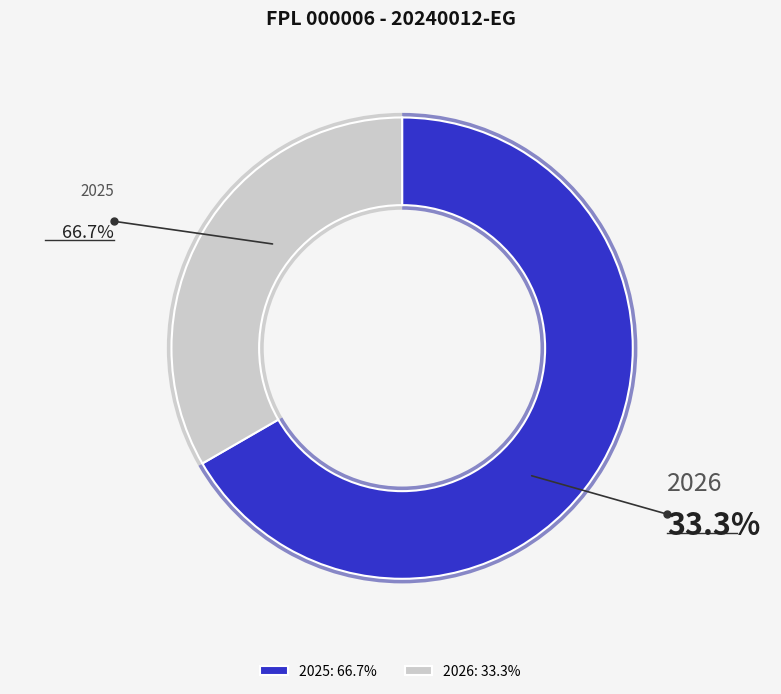

True or false: 2025 accounts for 81% of the total.

False